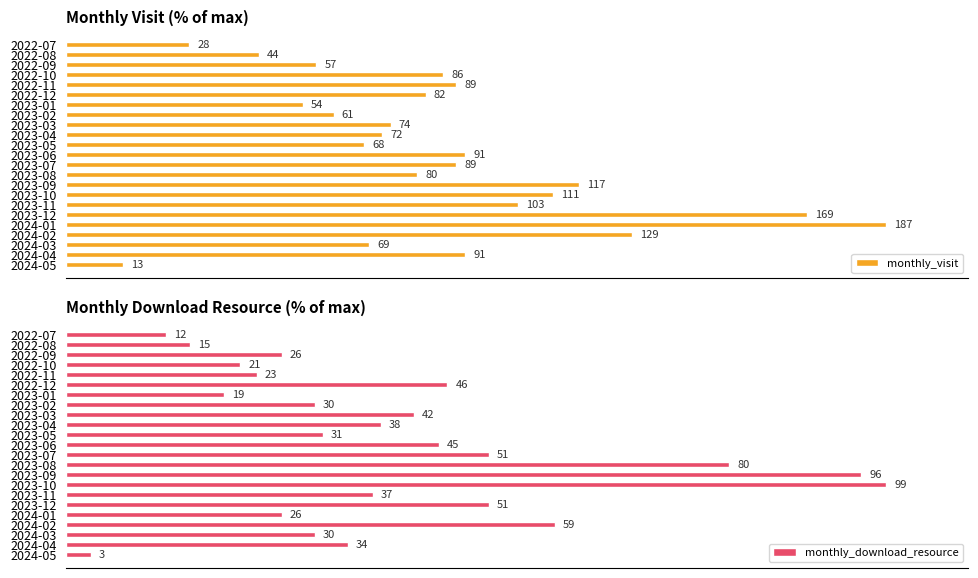

What are all the series names shown in the legend?

monthly_visit, monthly_download_resource